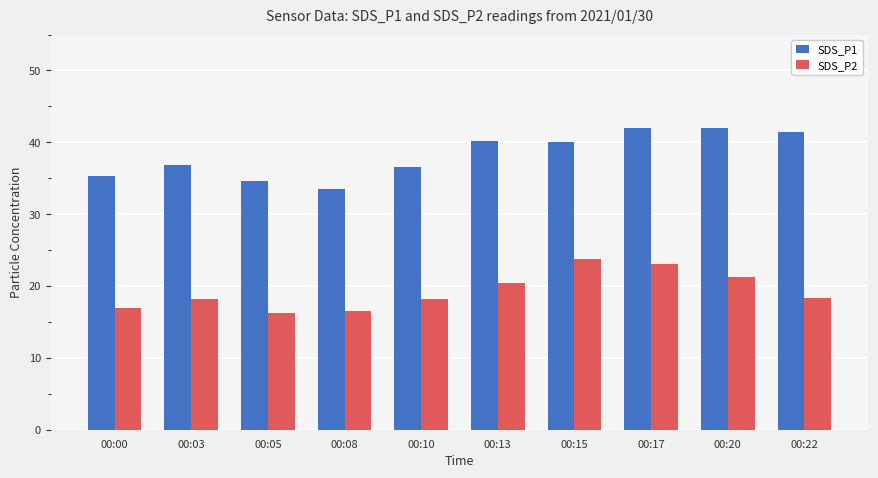

Rank the series by their average value, from highest to lowest.

SDS_P1, SDS_P2